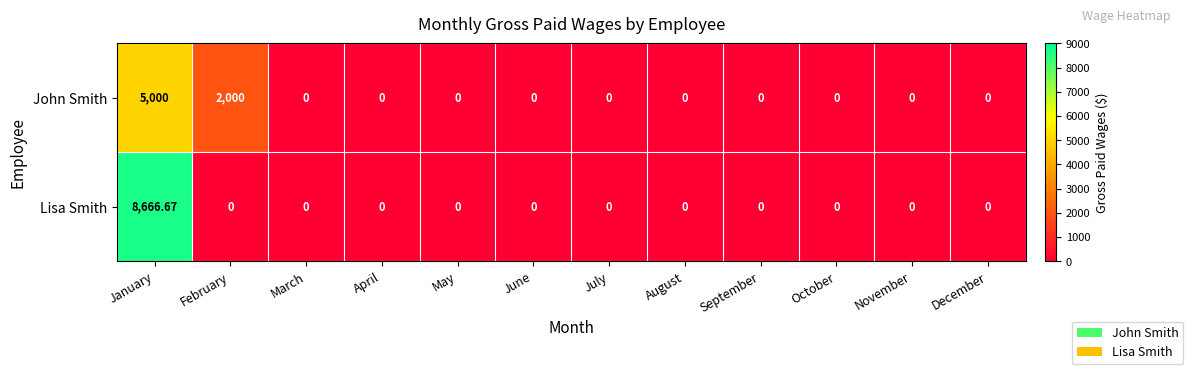

Which series changed the most between January and February?

Lisa Smith